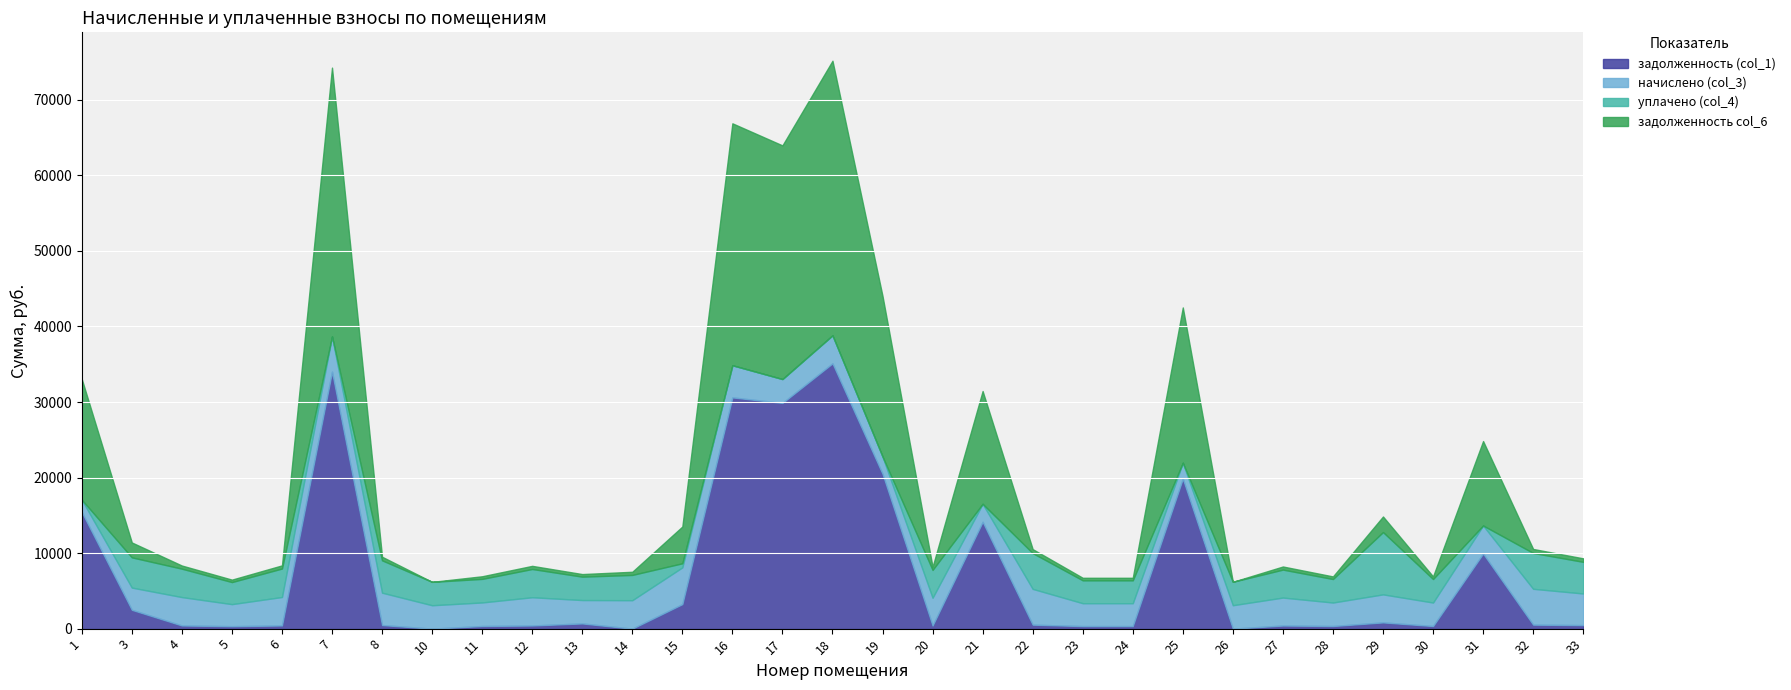

What is the spread (max minus min) of values at 13?

2751.8